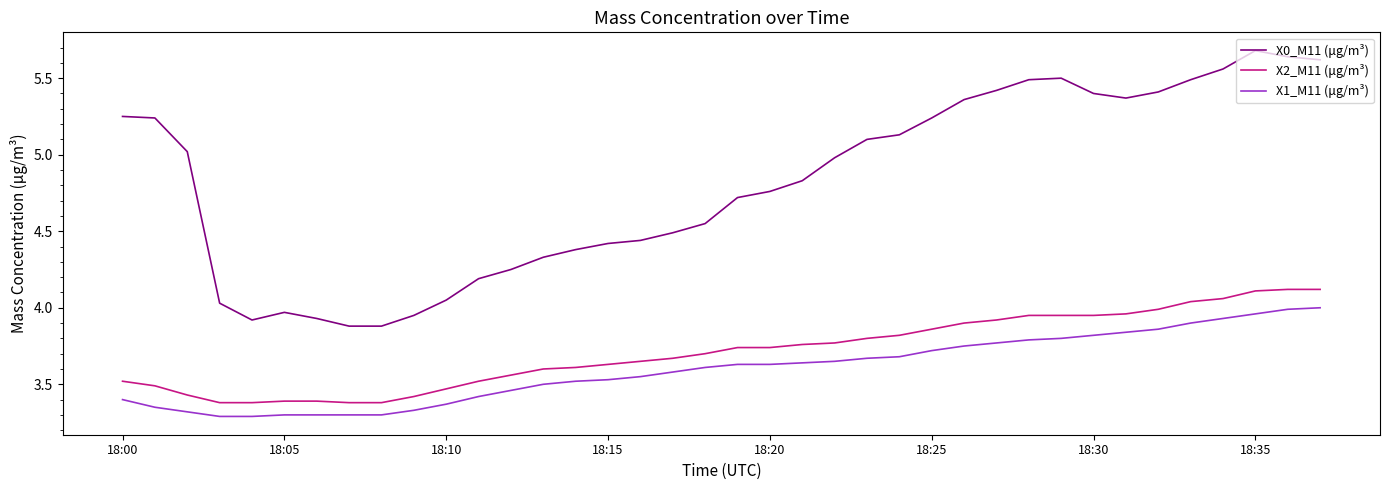

Which series has the widest spread of values?

X0_M11 (μg/m³)